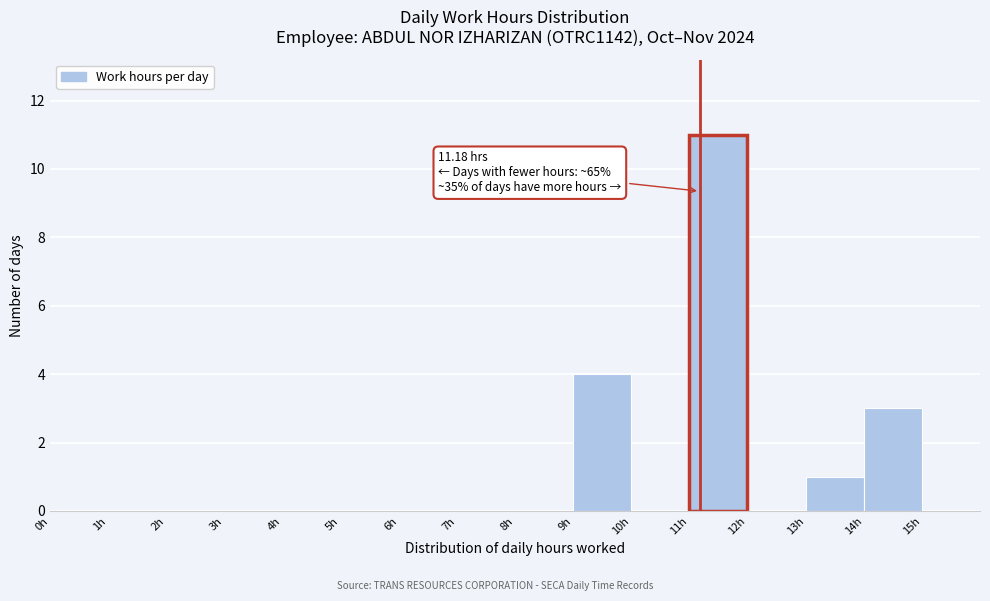

Which range on the x-axis has the tallest bar?

11 to 12